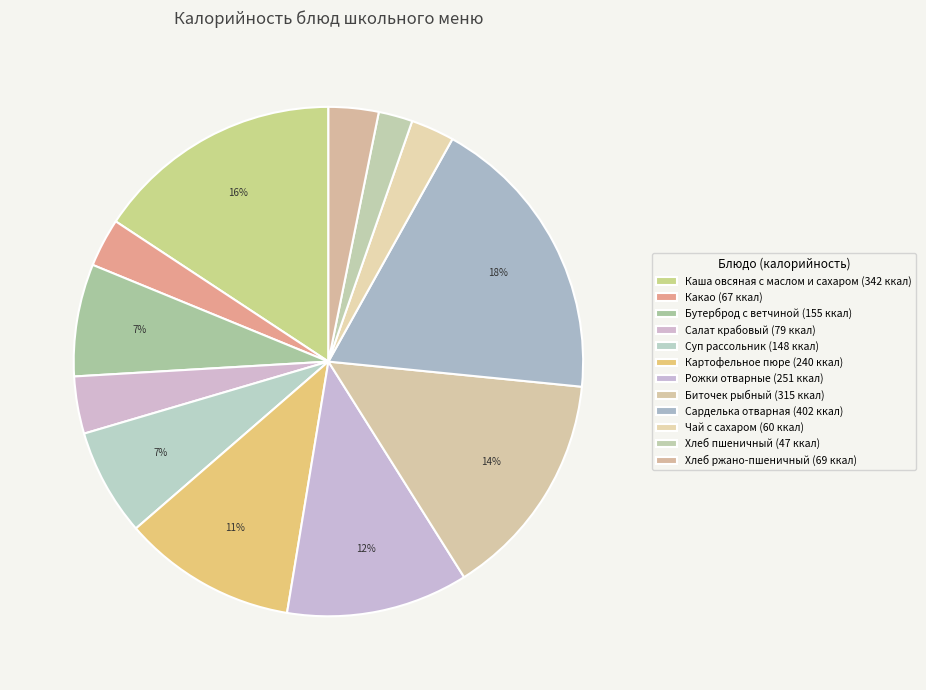

How many slices are in this pie chart?

12